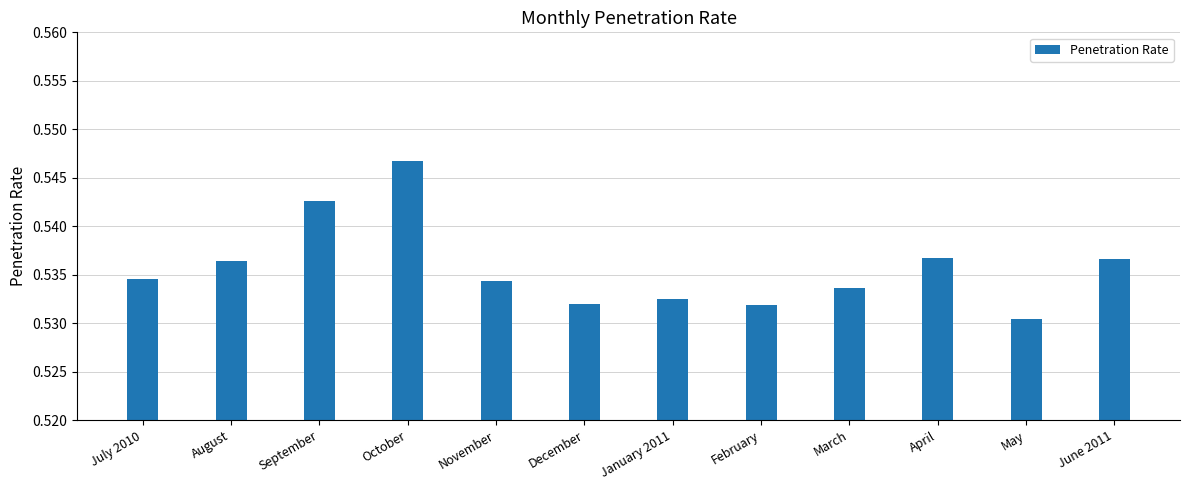

At which label is the value closest to 0?

May